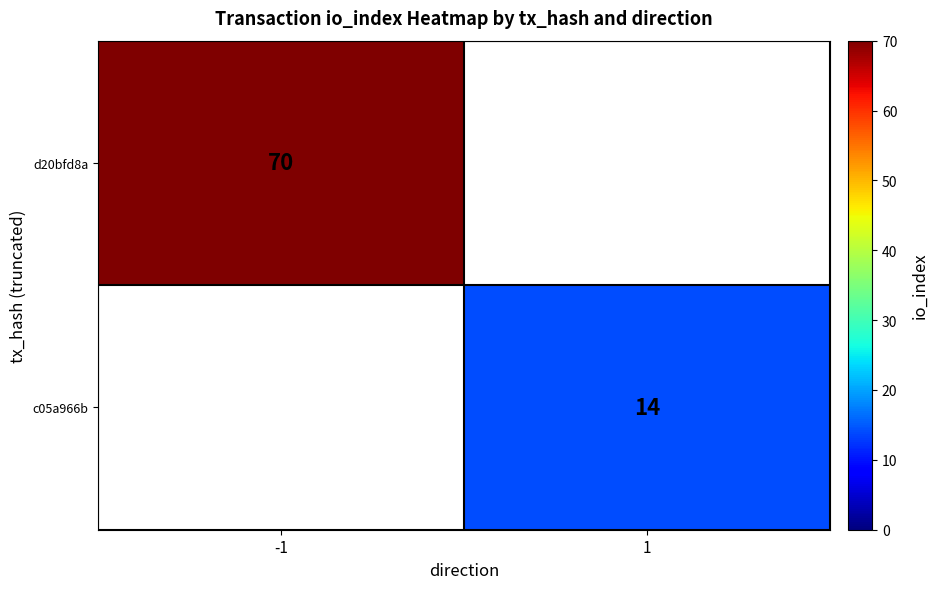

How many series are shown in this chart?

2